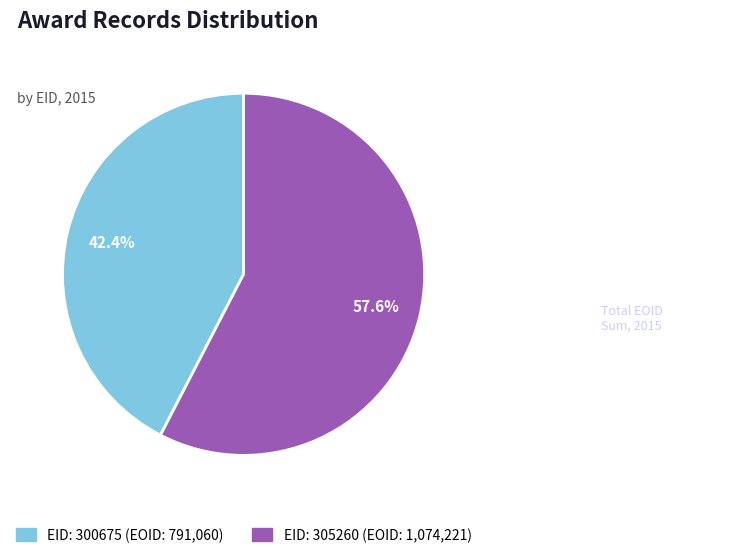

Does any single category account for the majority?

Yes